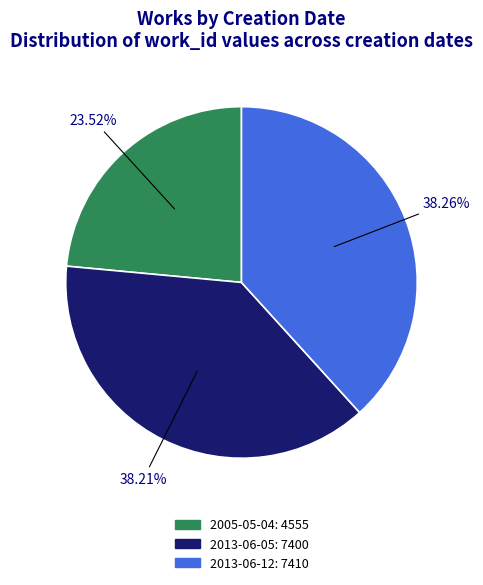

Is it true that 2005-05-04 is 12% of the pie?

False